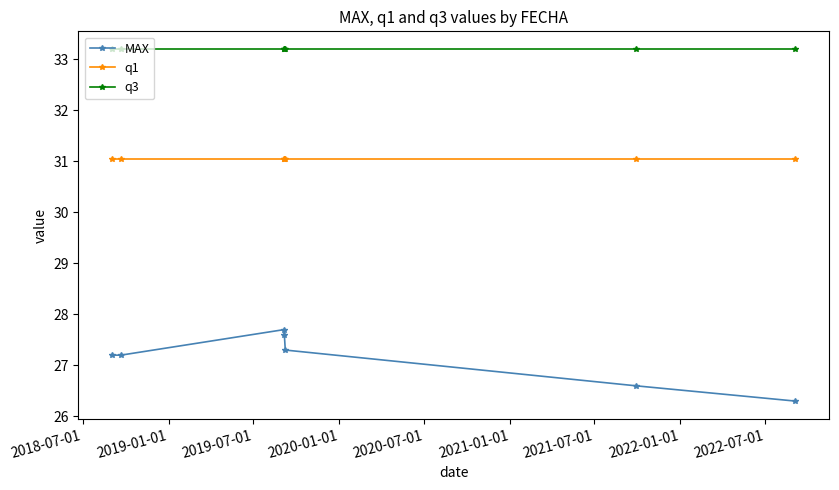

At how many categories does at least one series exceed 26?

7